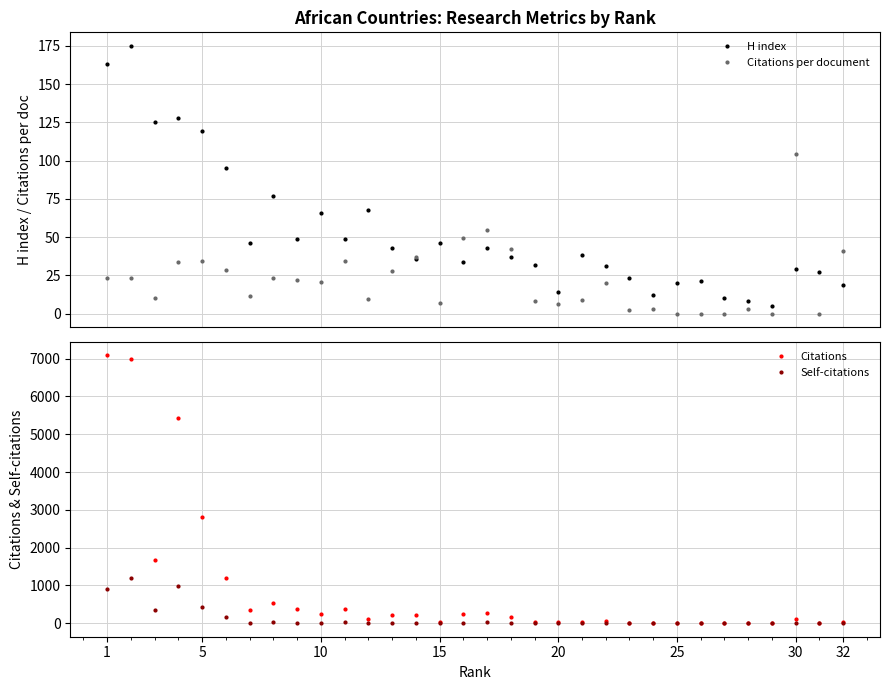

True or false: Citations per document has more than 2 points higher than both neighbors.

True